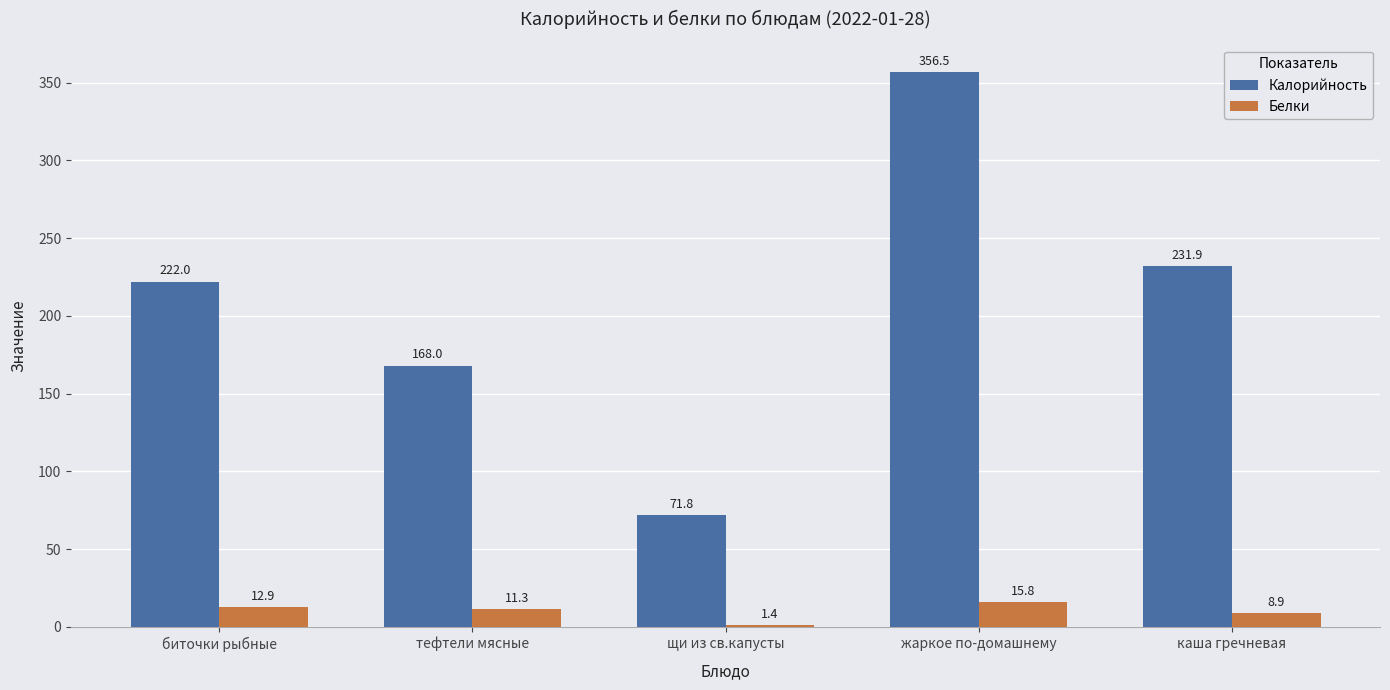

How many bars are there in each group?

2